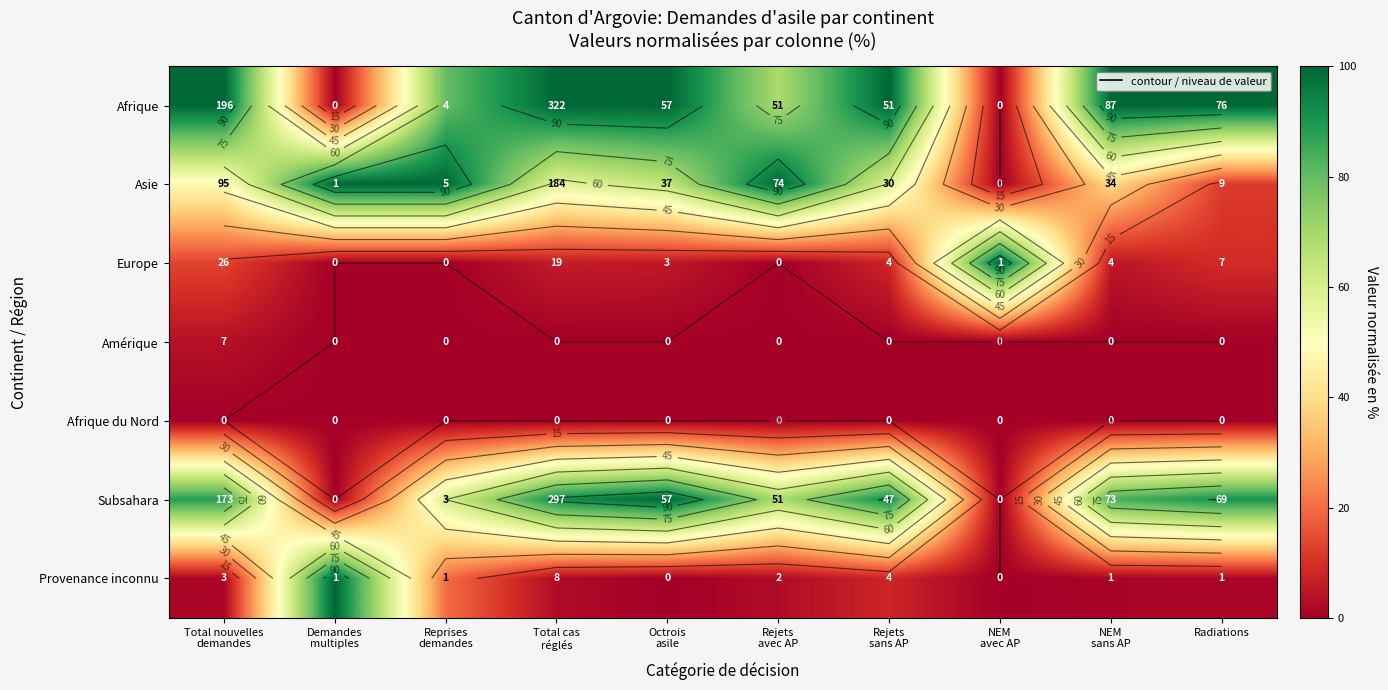

At which category does the chart reach its minimum across all series?

Demandes
multiples